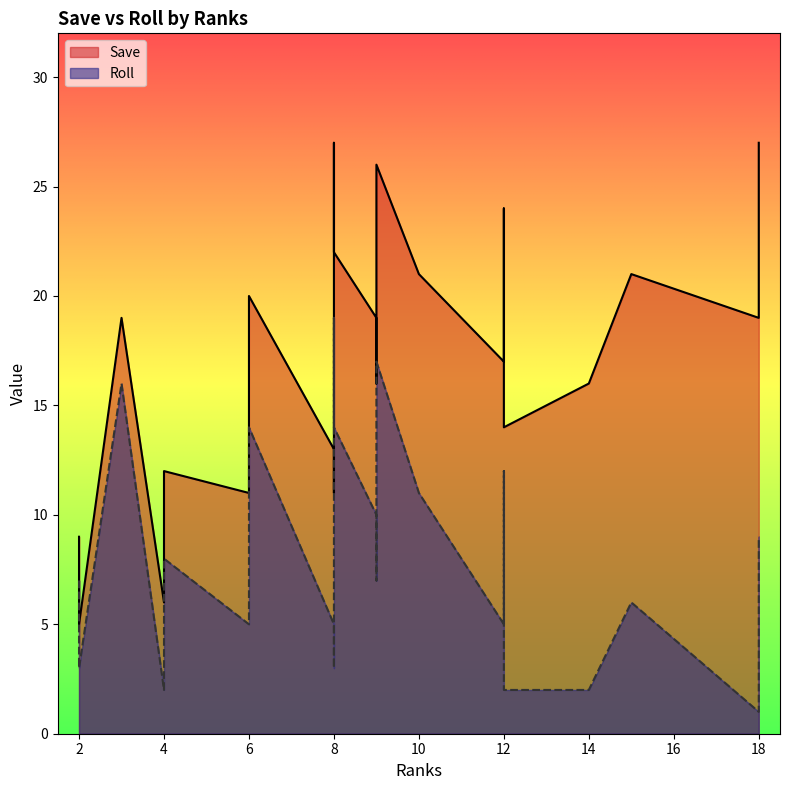

True or false: Save has more than 2 interior local peaks.

True